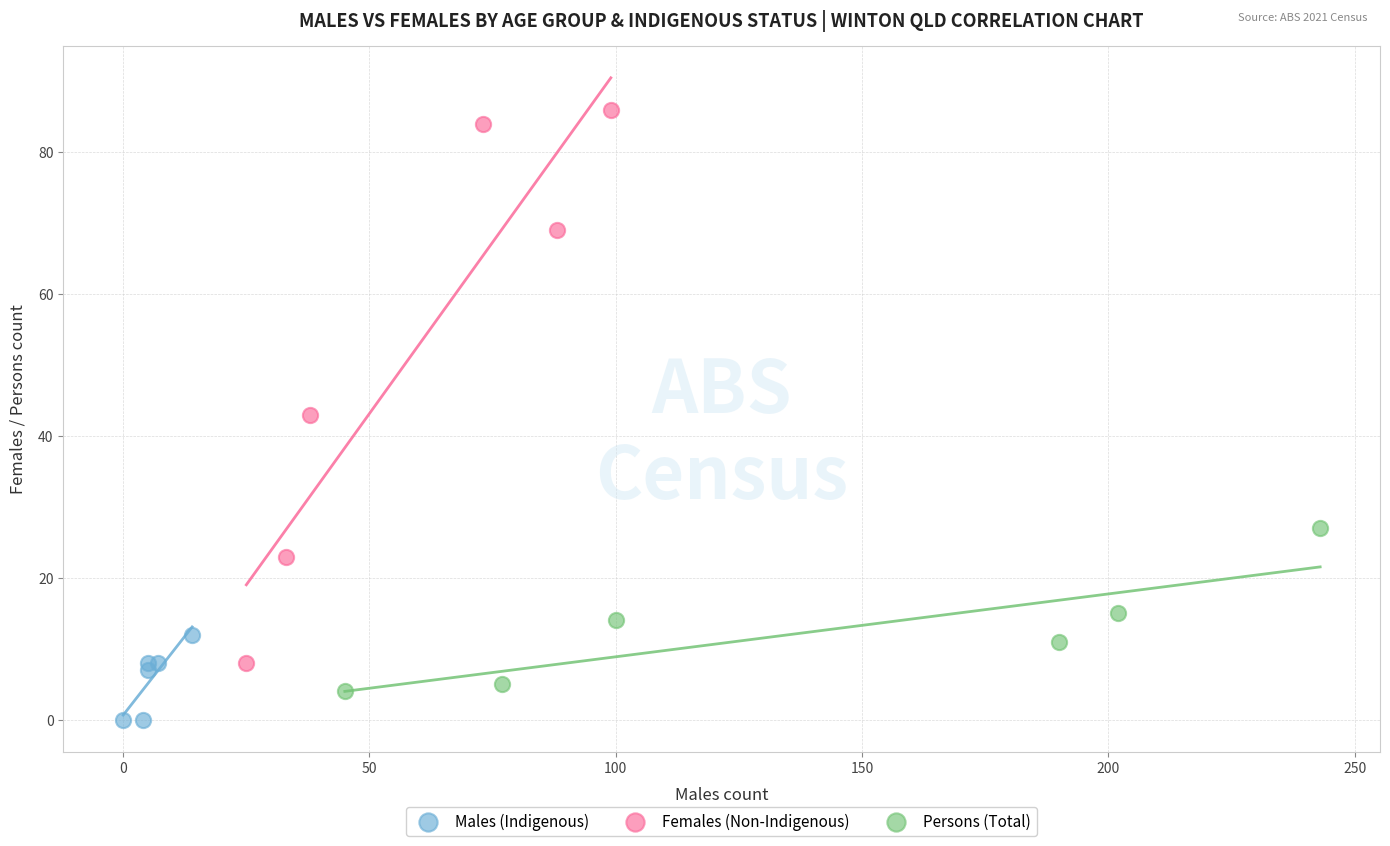

Which series contains the lowest Y value?

Males (Indigenous)